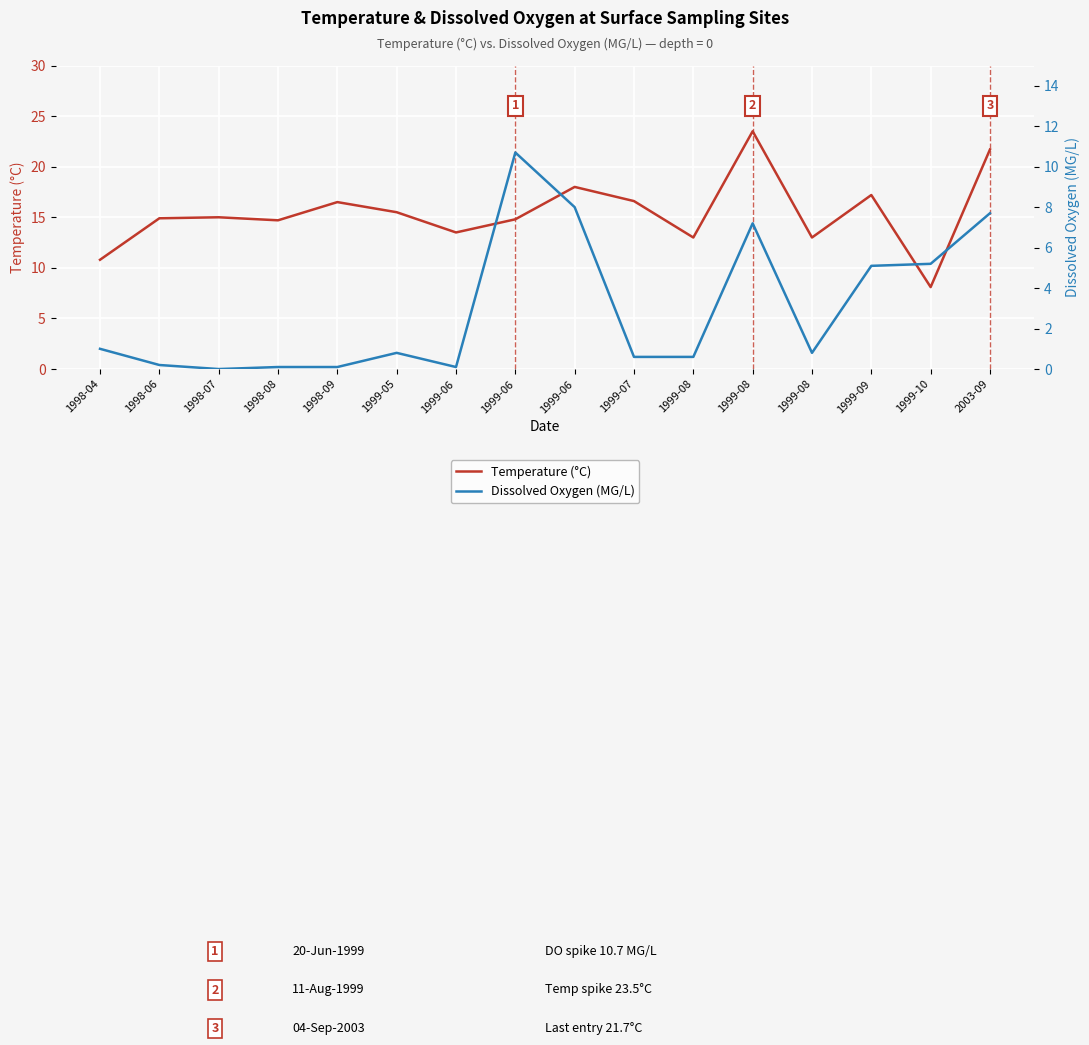

At which category does Dissolved Oxygen (MG/L) reach its first local valley?

1998-07